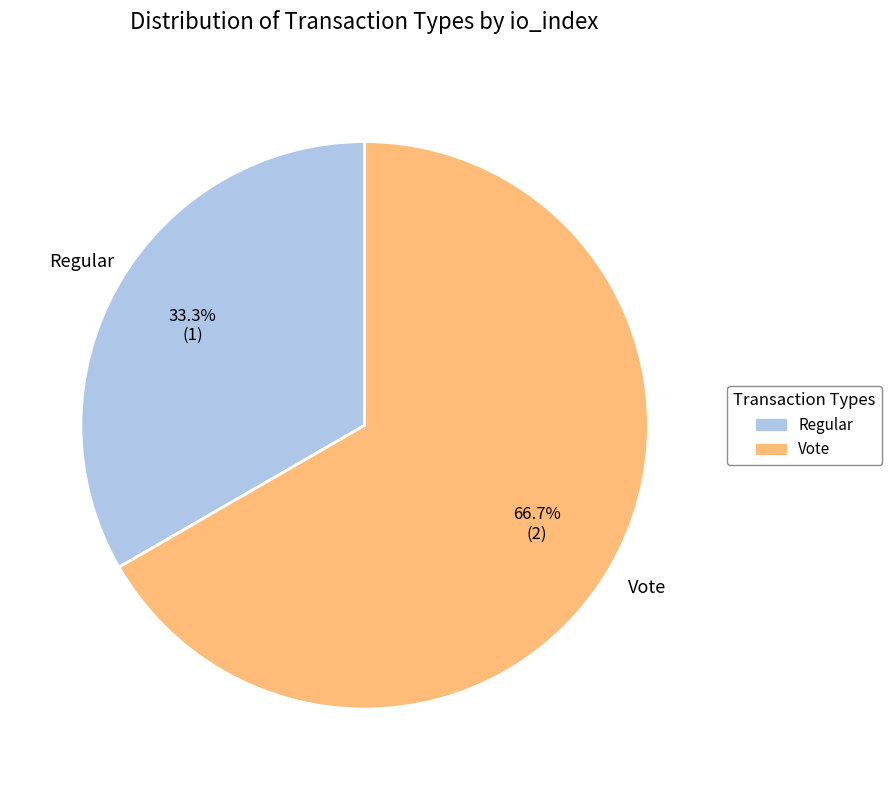

To the nearest percent, what portion does Regular represent?

33%